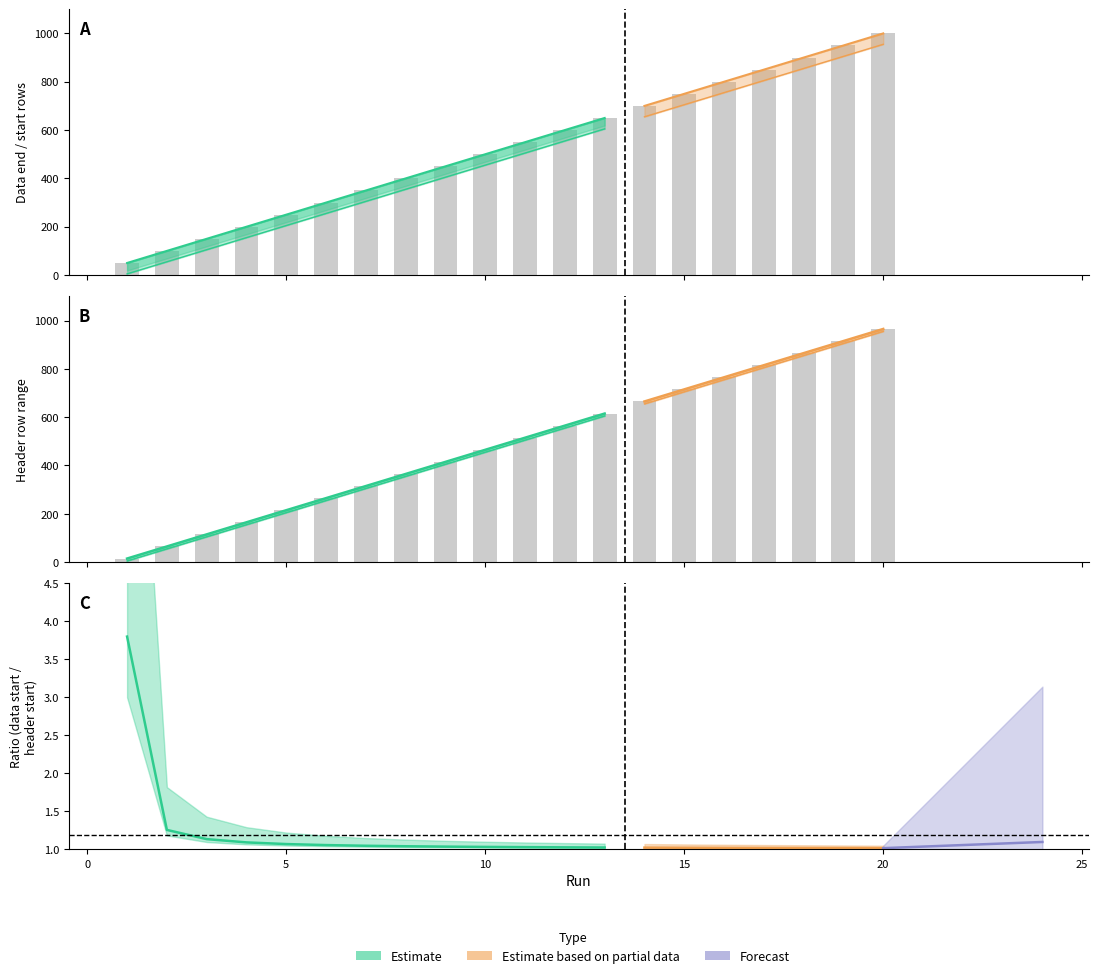

What is the sum of the Header start values at 10 and 7?

850